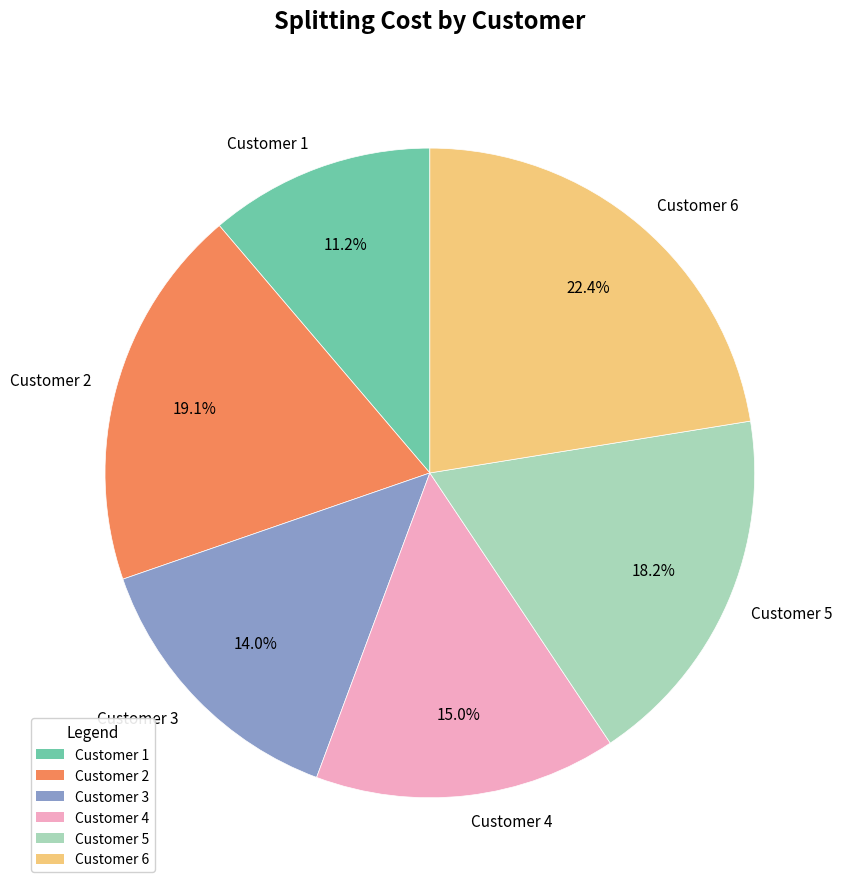

What percentage do Customer 4 and Customer 5 together represent?

33.2%